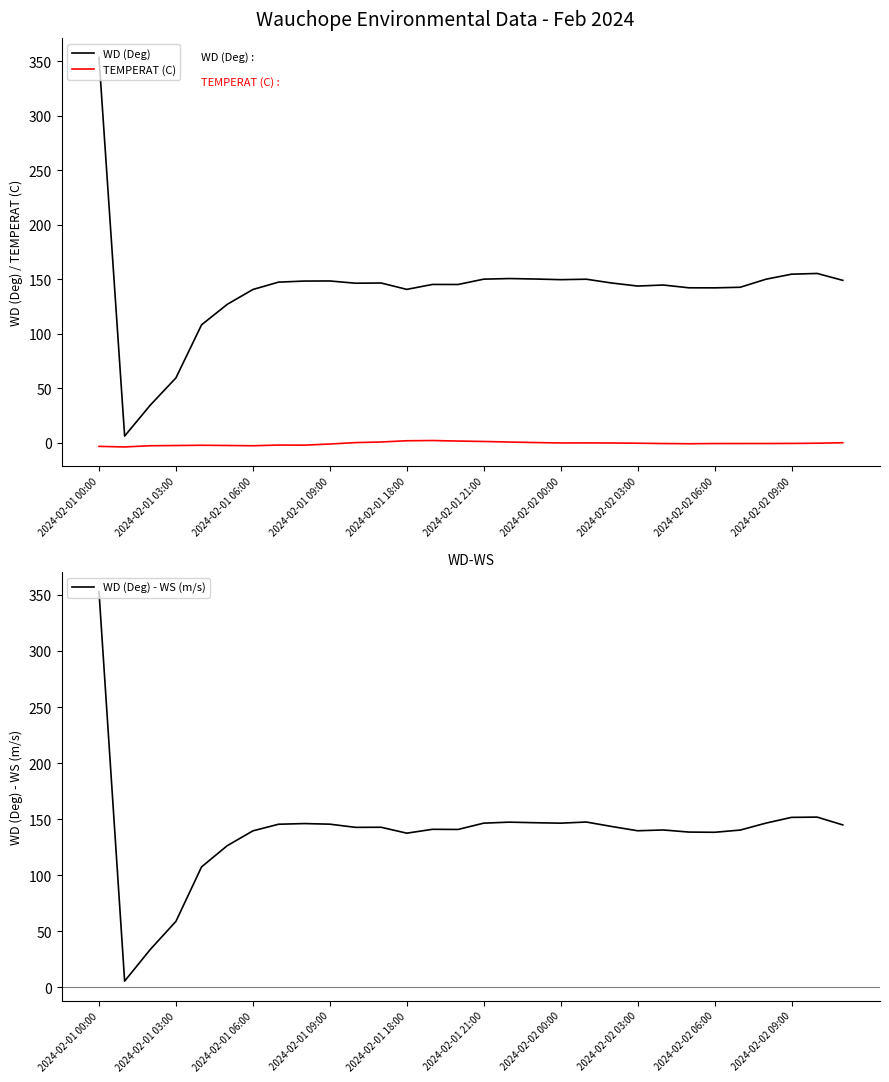

True or false: WD (Deg) - WS (m/s) has more than 1 interior local peaks.

True